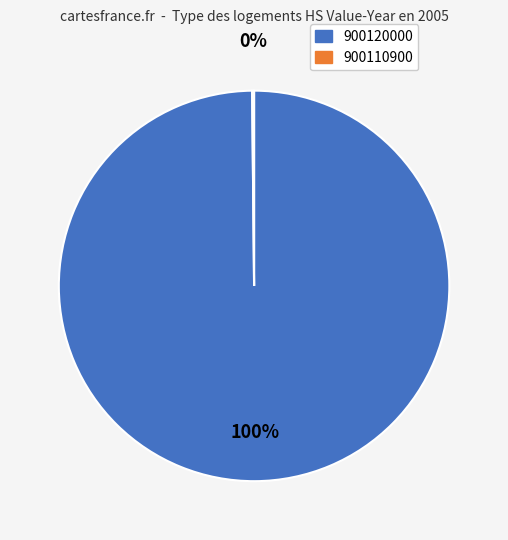

Is there any slice that represents more than half of the pie?

Yes